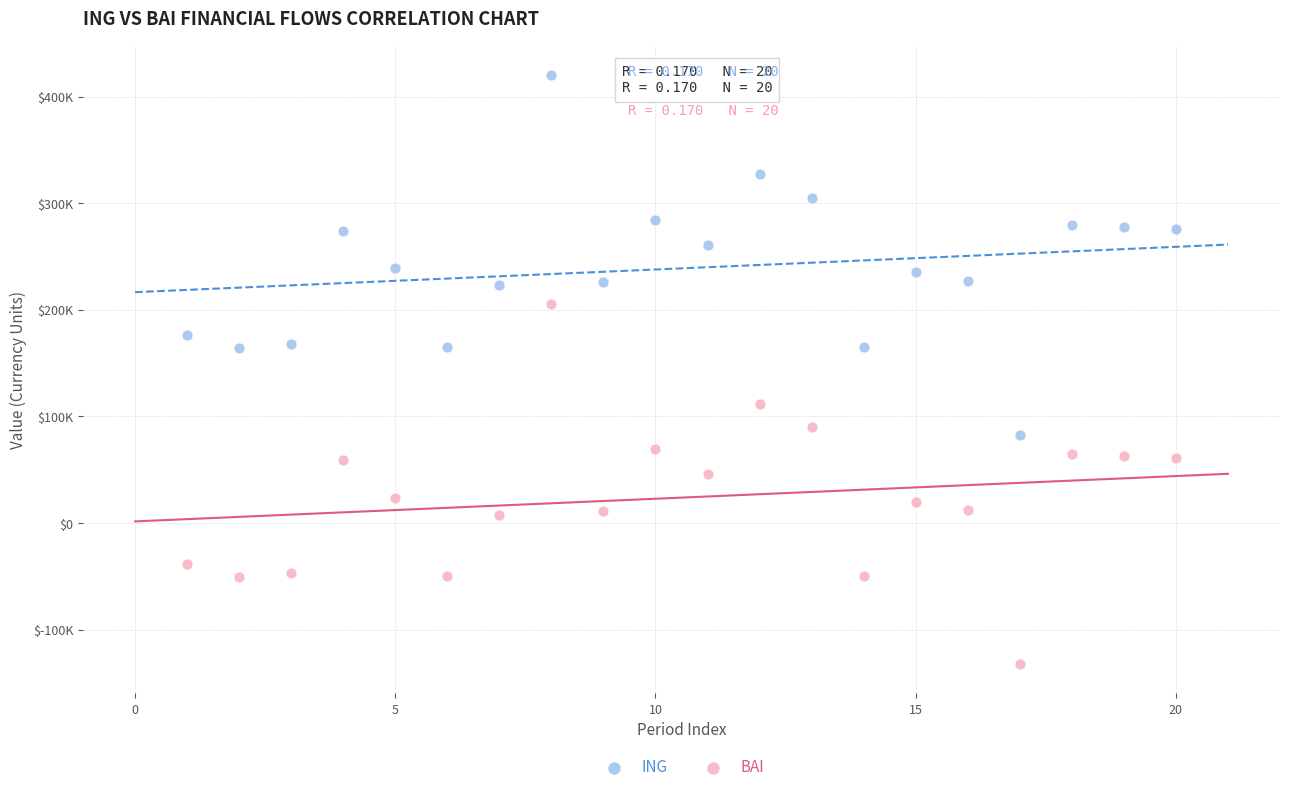

Which series reaches the minimum Y coordinate?

BAI